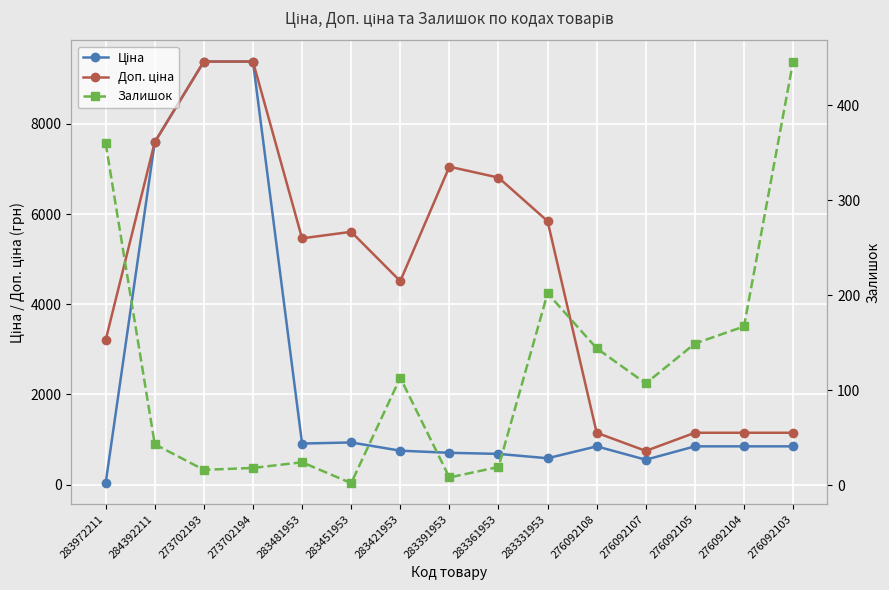

Rank the categories by Доп. ціна value from lowest to highest.

276092107, 276092108, 276092105, 276092104, 276092103, 283972211, 283421953, 283481953, 283451953, 283331953, 283361953, 283391953, 284392211, 273702193, 273702194